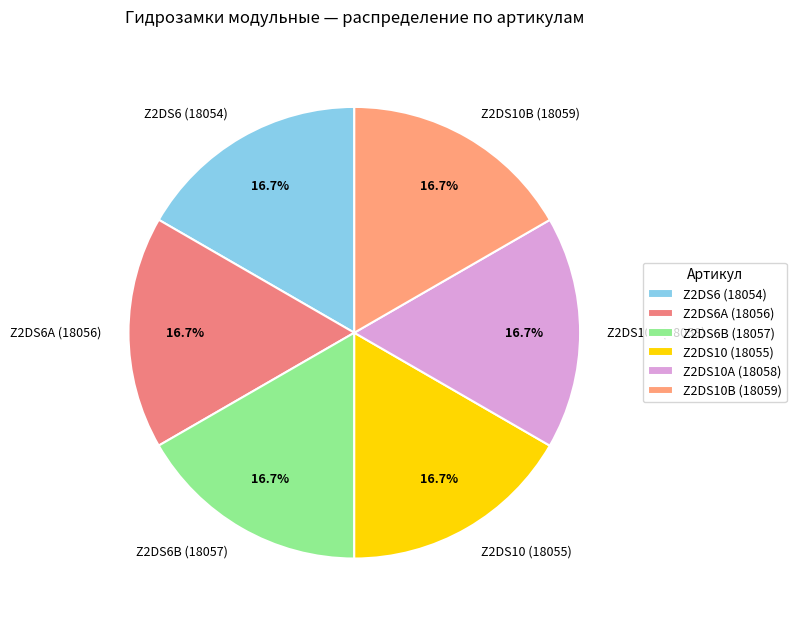

What percentage is NOT represented by Z2DS6B (18057)?

83.3%